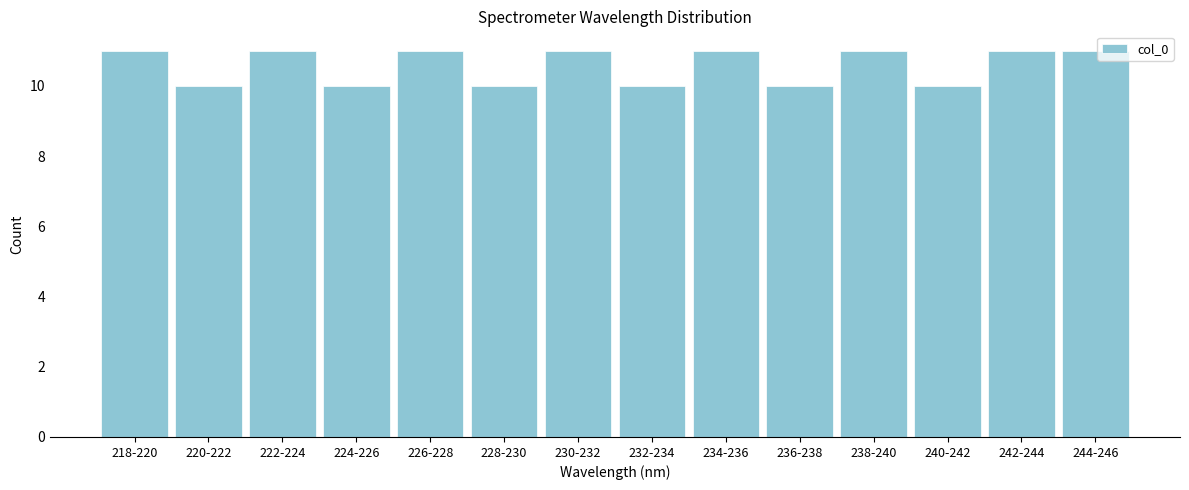

Reading left to right, extract all data points from this chart.

11	10	11	10	11	10	11	10	11	10	11	10	11	11